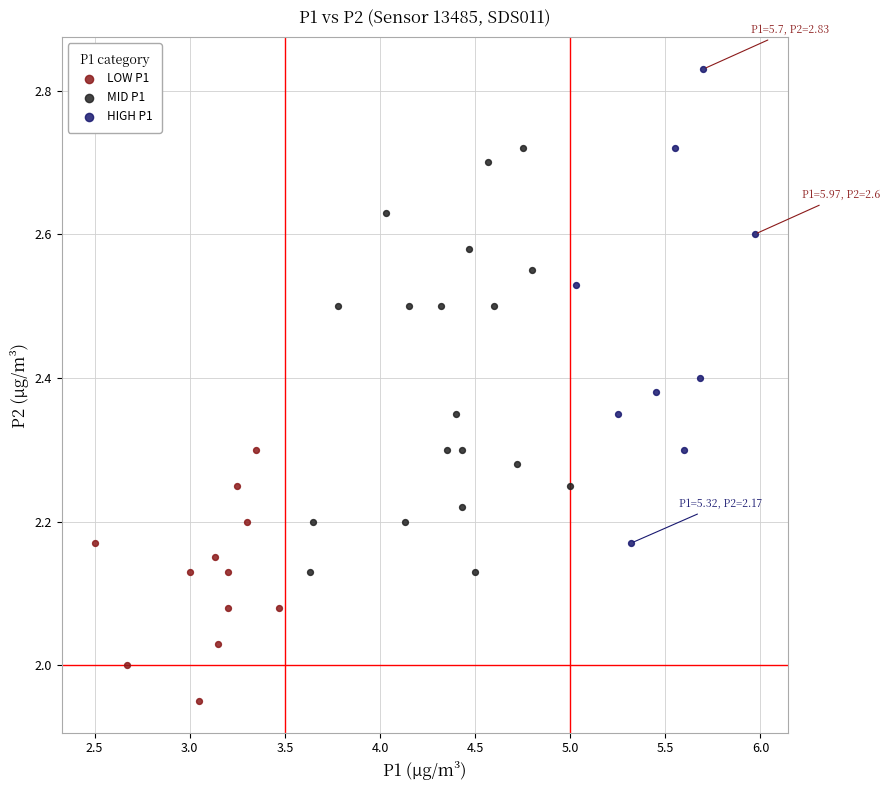

What are all the series names shown in the legend?

LOW P1, MID P1, HIGH P1